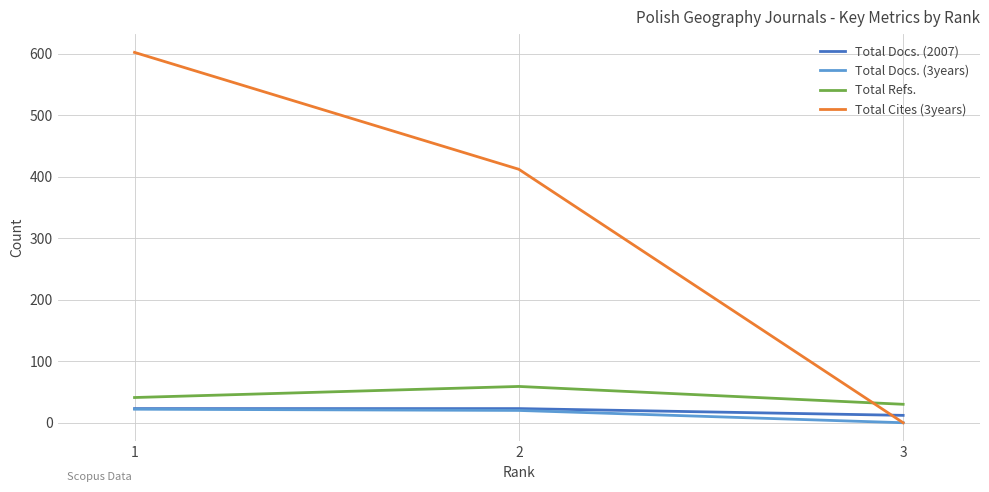

Which series has the largest total across all categories?

Total Cites (3years)